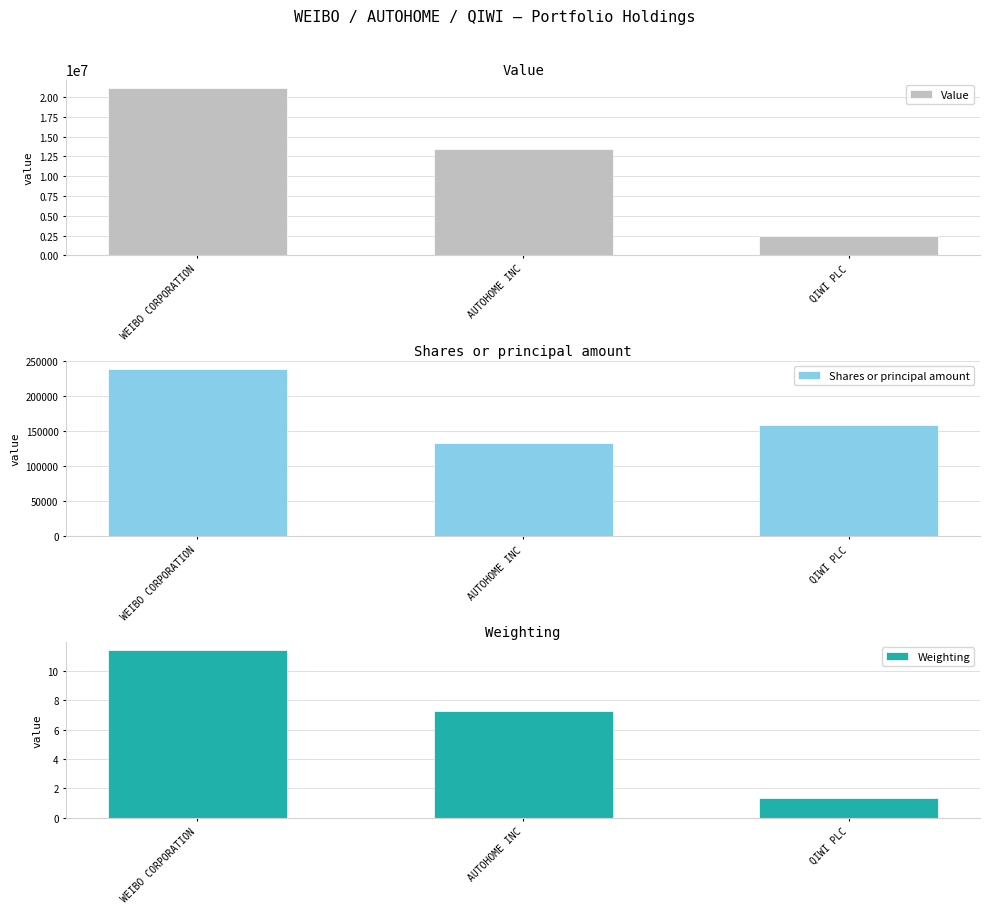

Is it true that Weighting equals 6.3 at WEIBO CORPORATION?

False